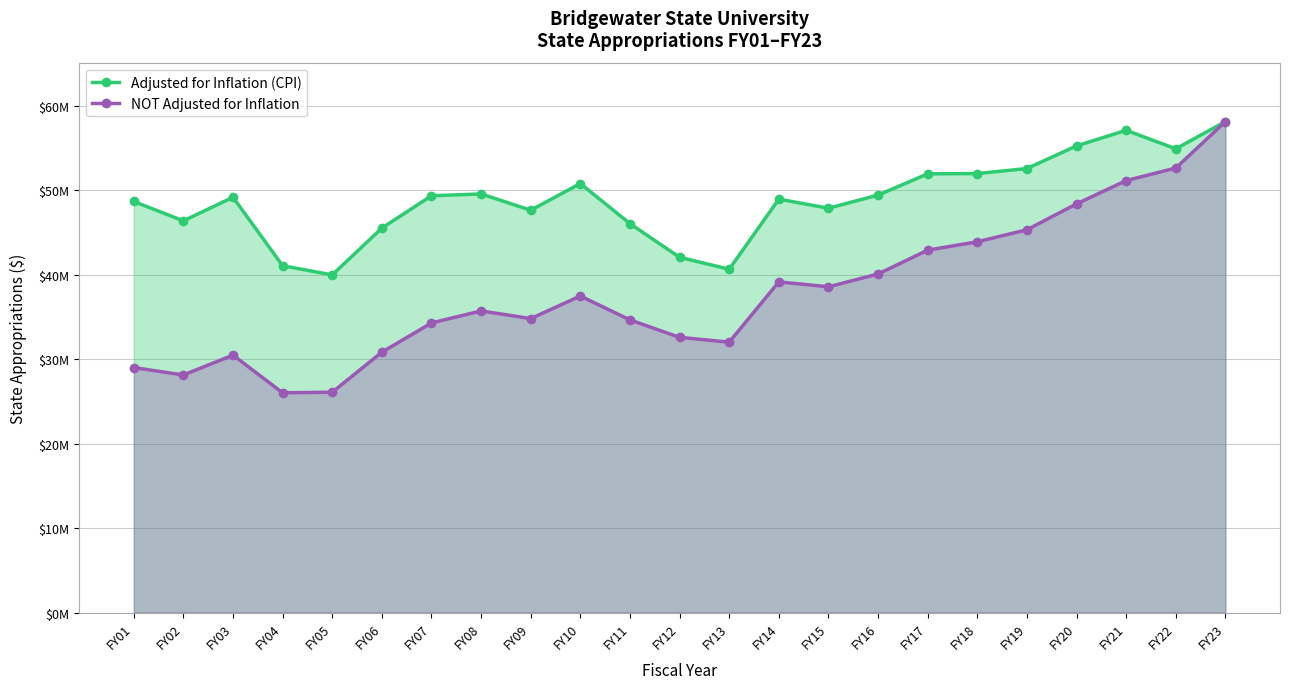

Which category has the highest value in the NOT Adjusted for Inflation series?

FY23